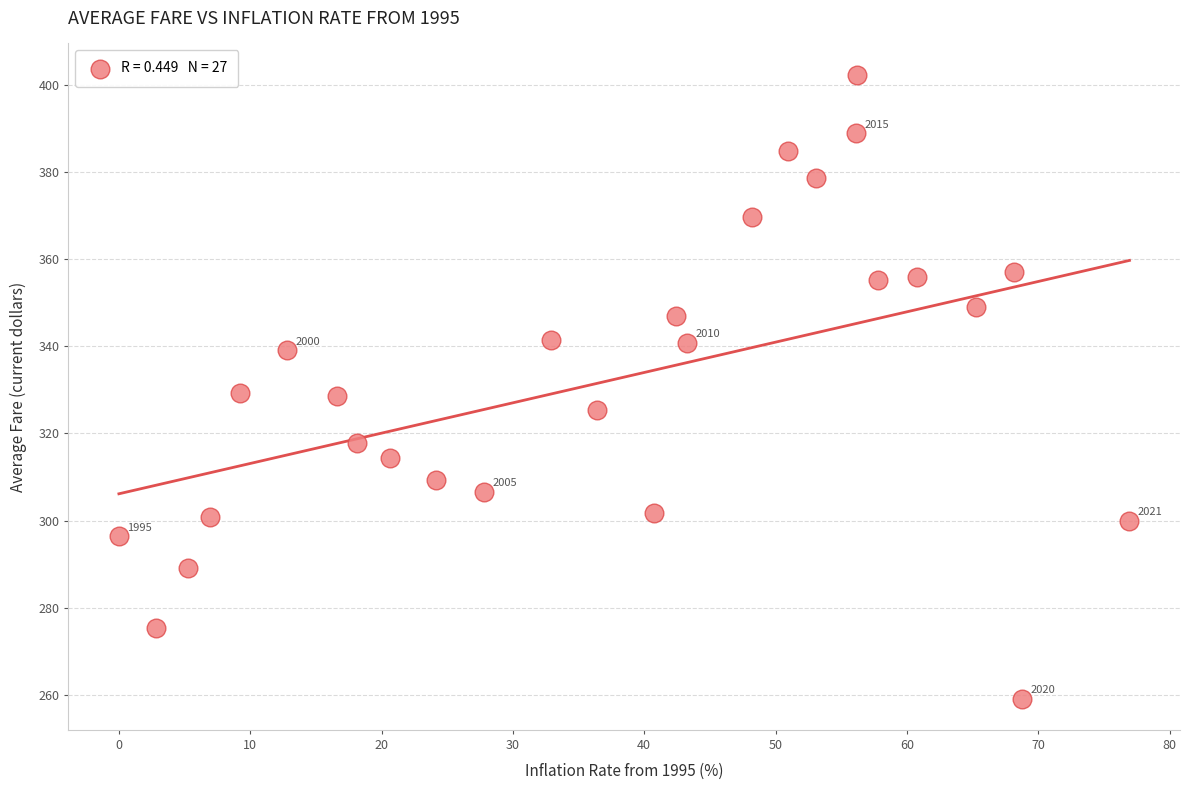

What is the range of X values (max minus min)?

76.9